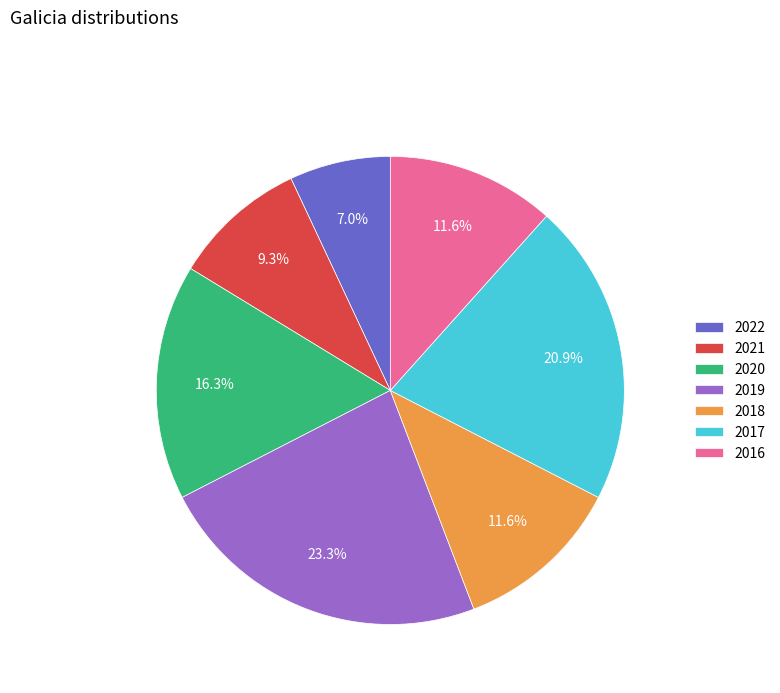

How many slices are in this pie chart?

7